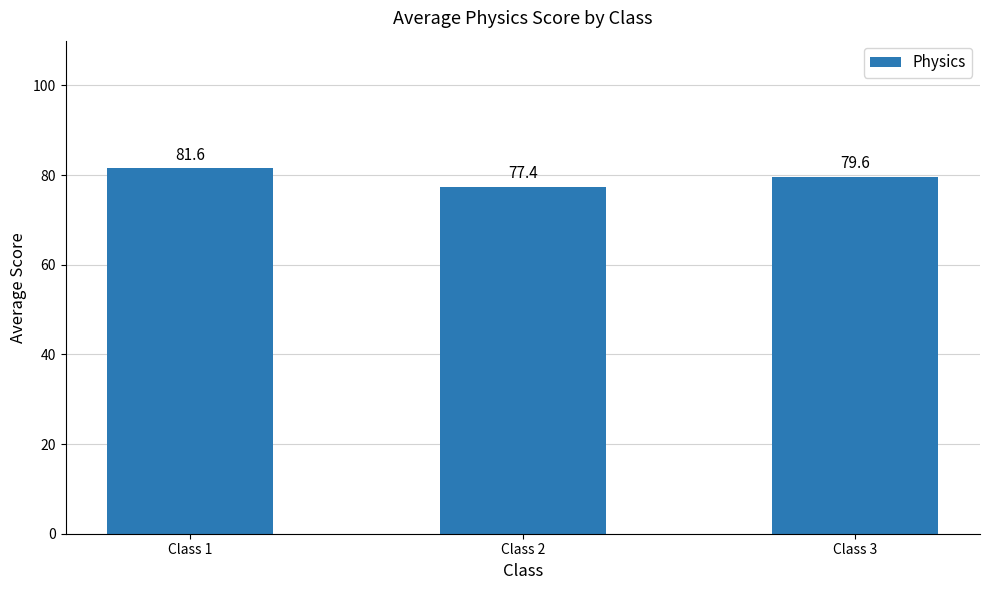

List the labels in order of value, largest first.

Class 1, Class 3, Class 2